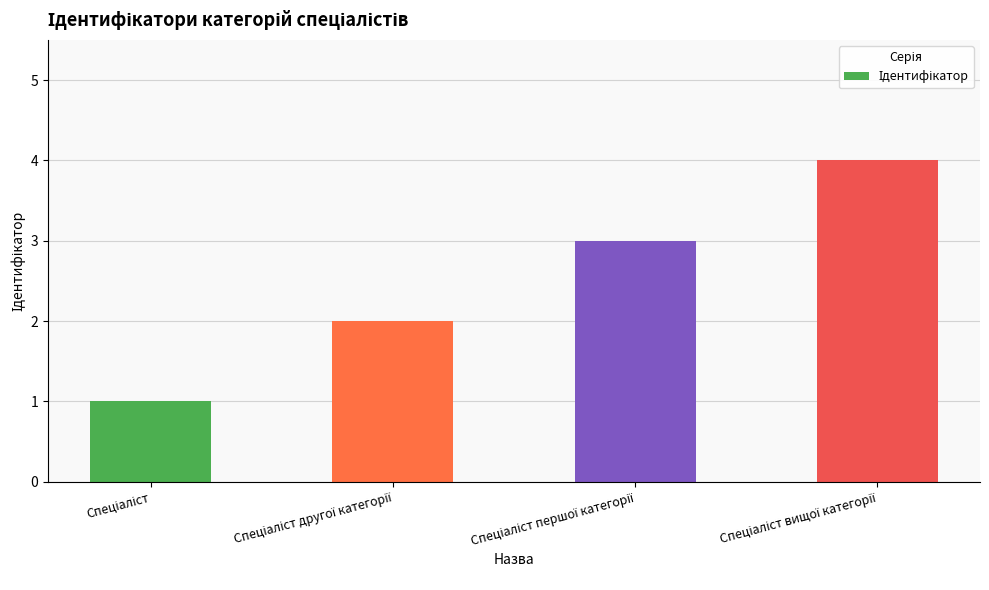

What is the sum of all values?

10